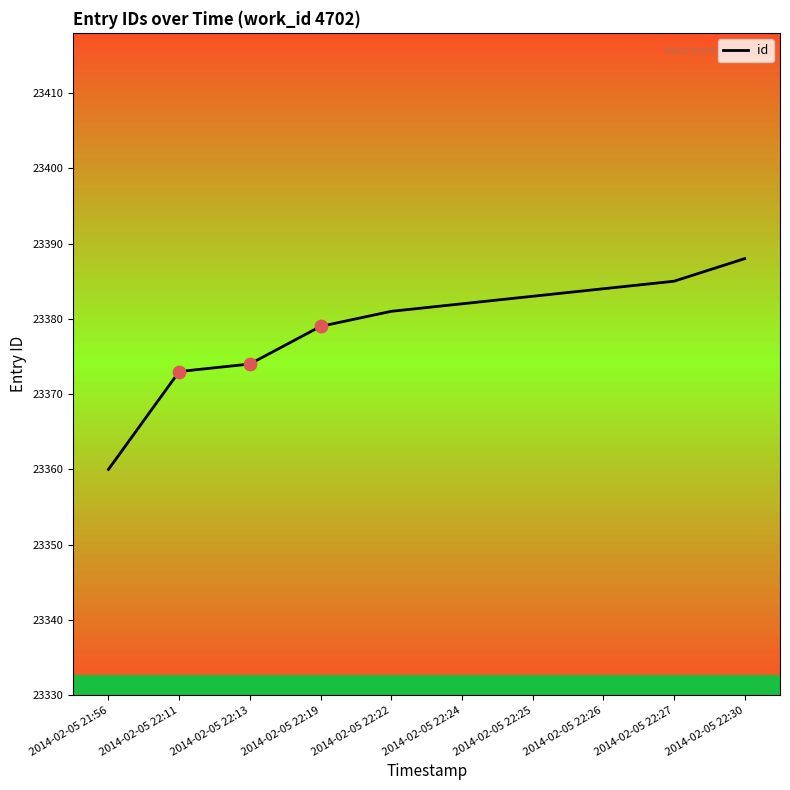

What is the change in value from 2014-02-05 22:25 to 2014-02-05 22:30?

+5